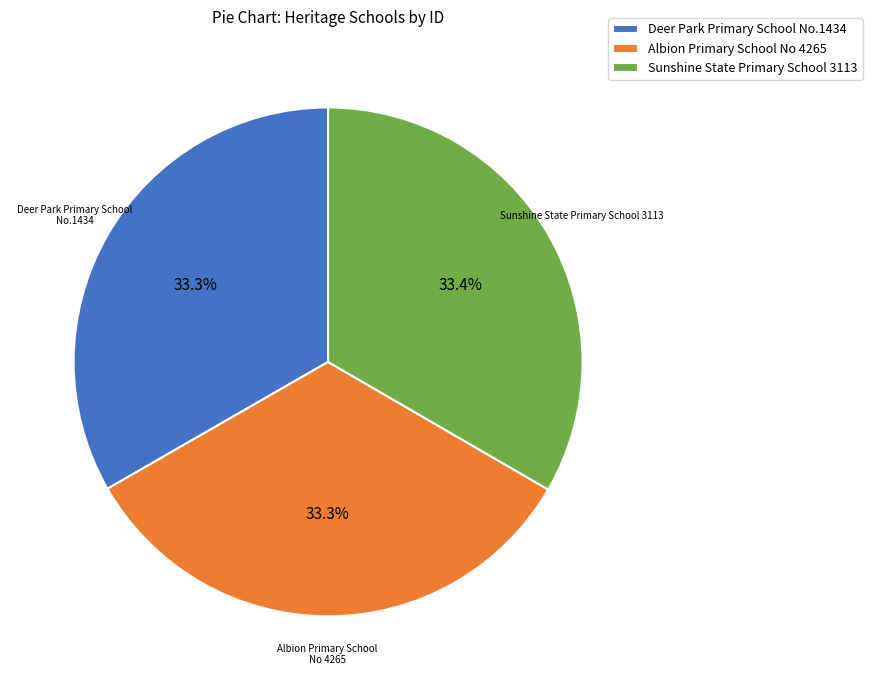

Is the sum of Sunshine State Primary School 3113 and Albion Primary School No 4265 greater than half?

Yes